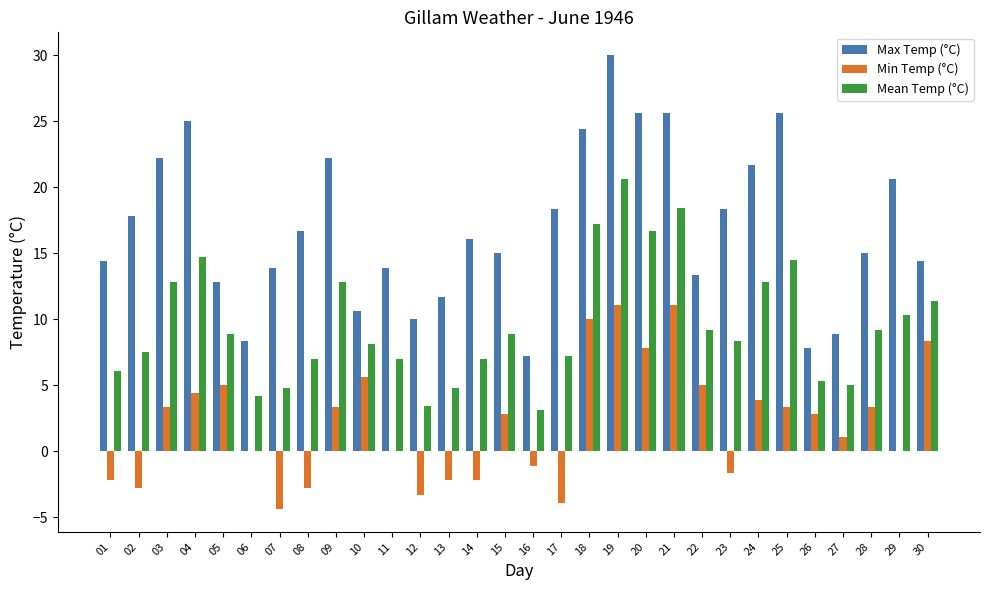

How many data points in Max Temp (°C) are above 16?

15